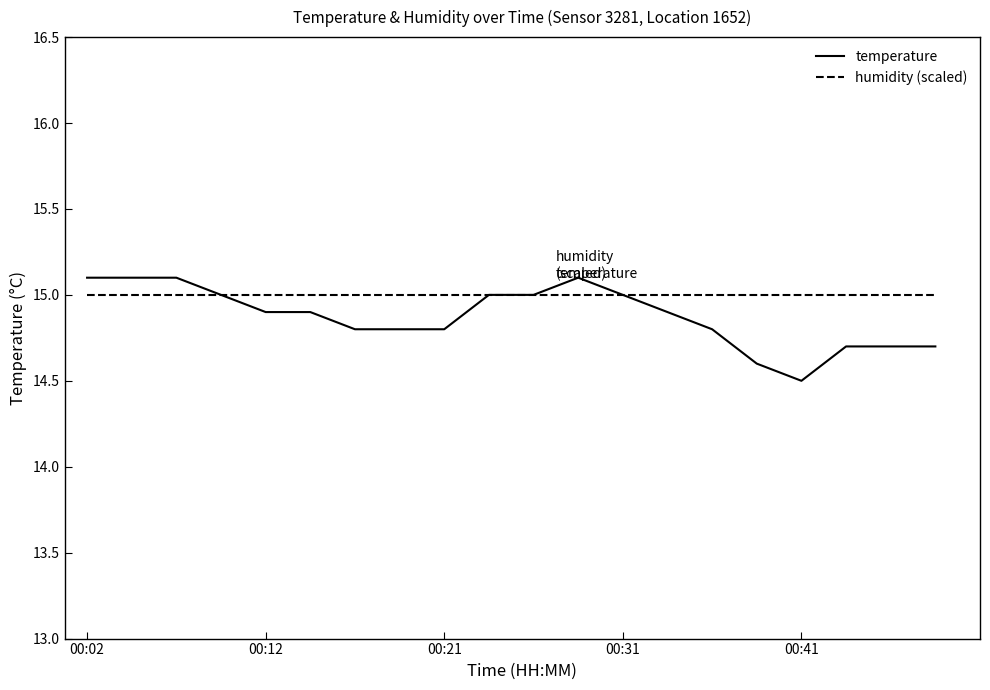

Which series has the largest range (max minus min)?

temperature